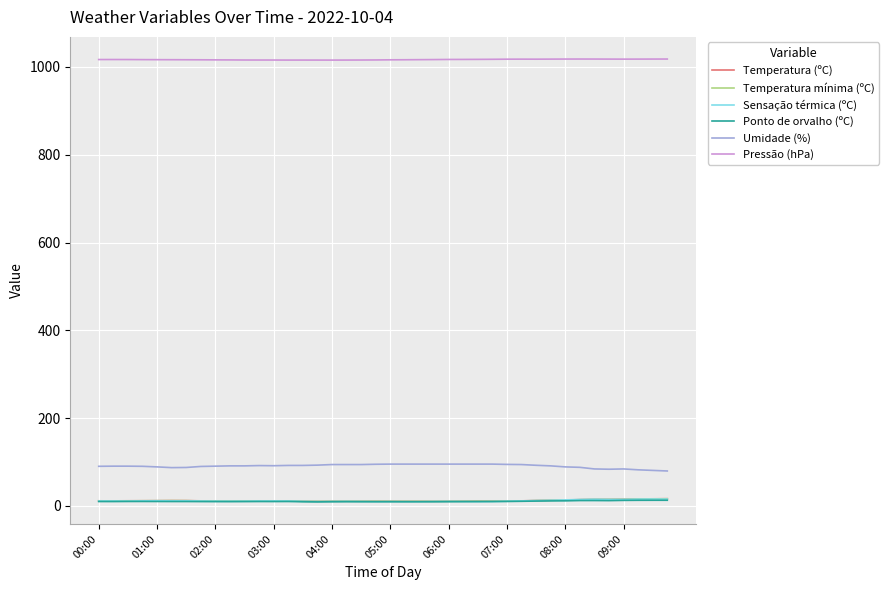

Is this an area chart (filled region under the line)?

No